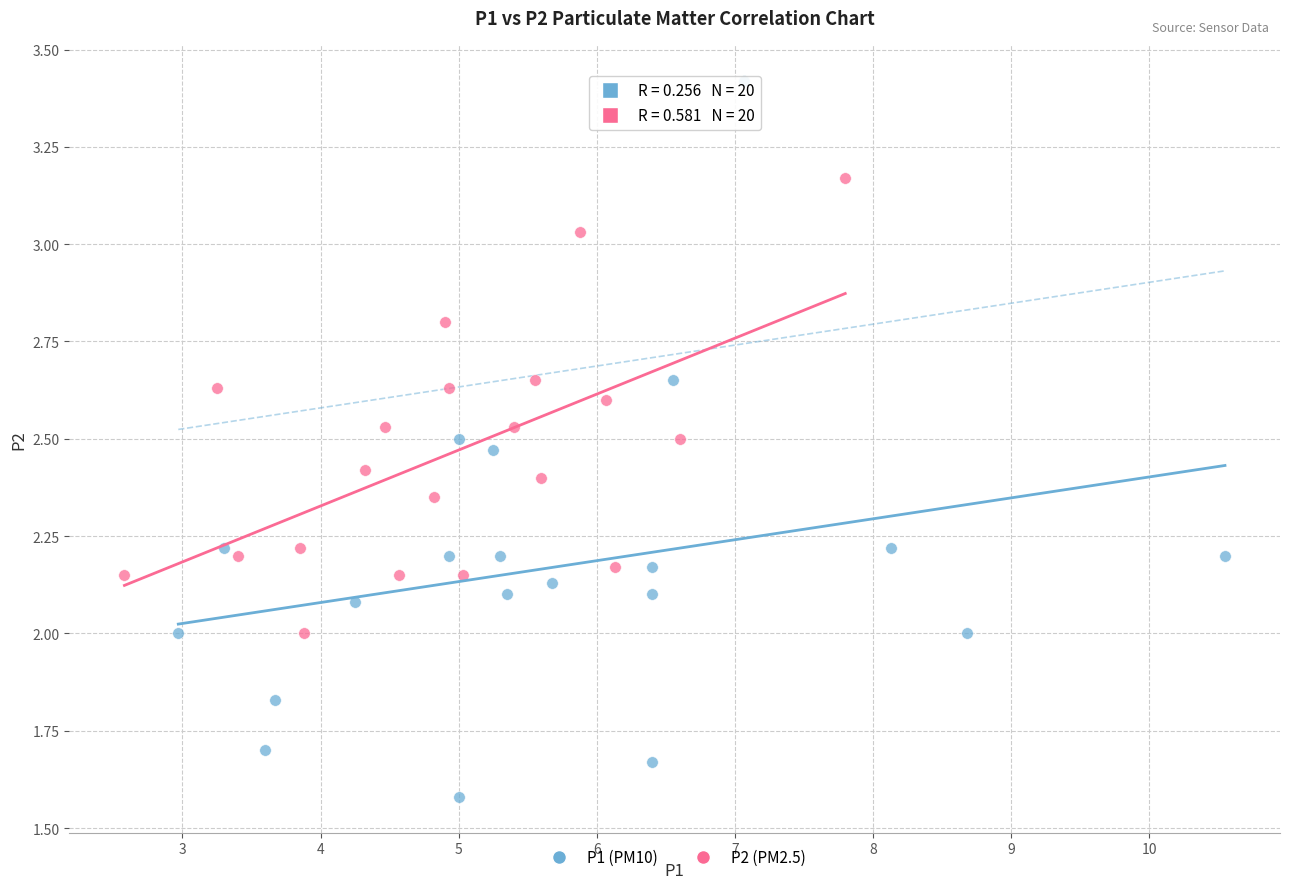

Which series reaches the maximum Y coordinate?

P1 (PM10)